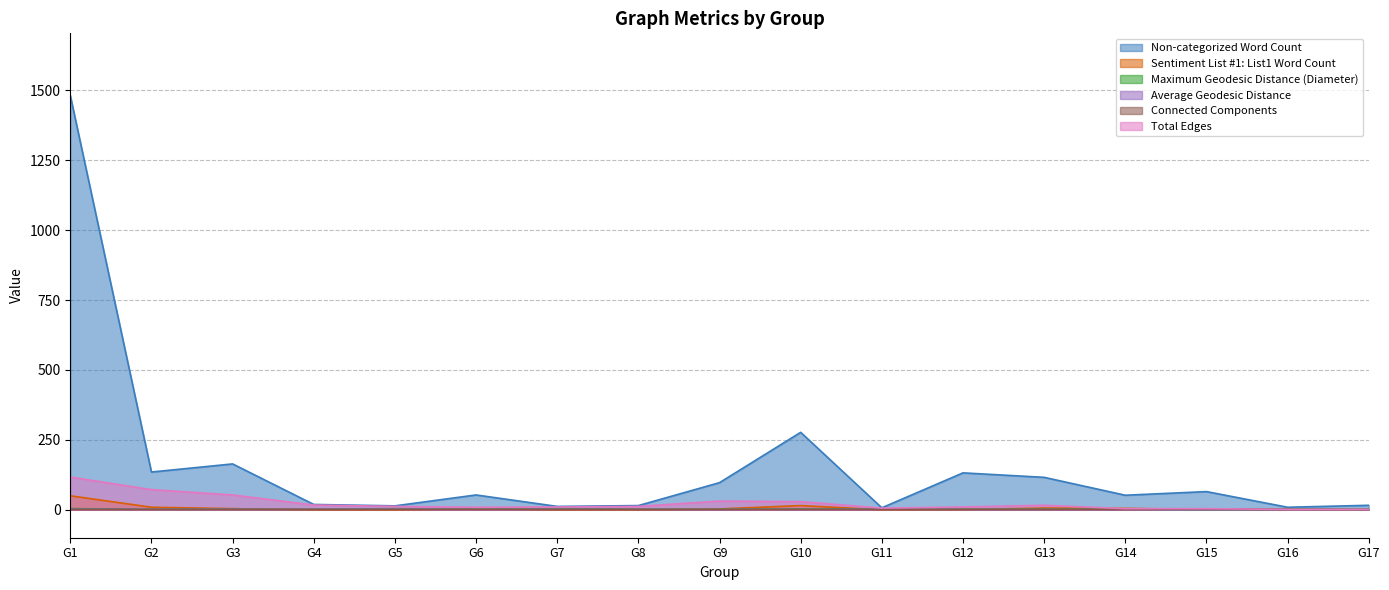

True or false: Average Geodesic Distance and Sentiment List #1: List1 Word Count intersect in this chart.

True